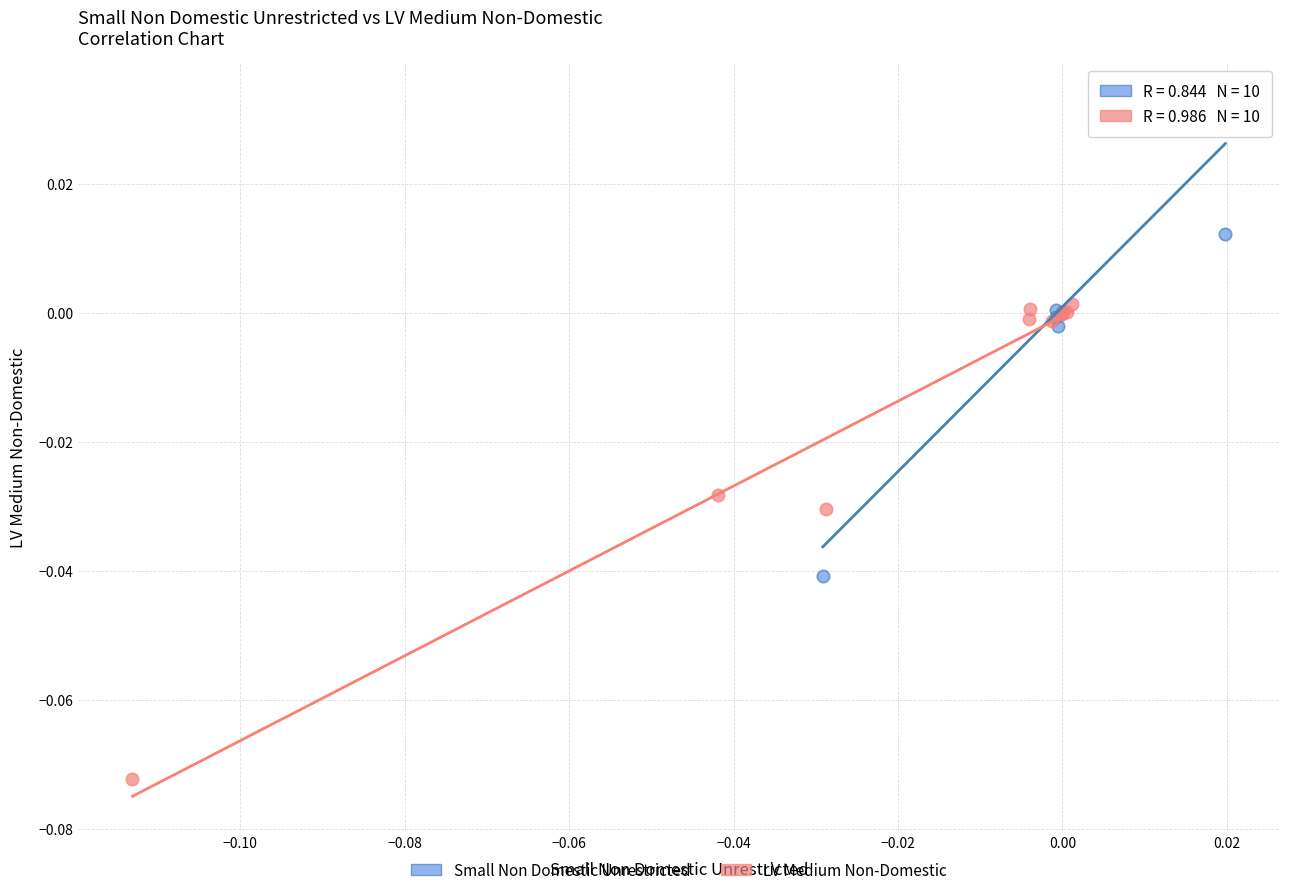

Which series contains the lowest Y value?

LV Medium Non-Domestic